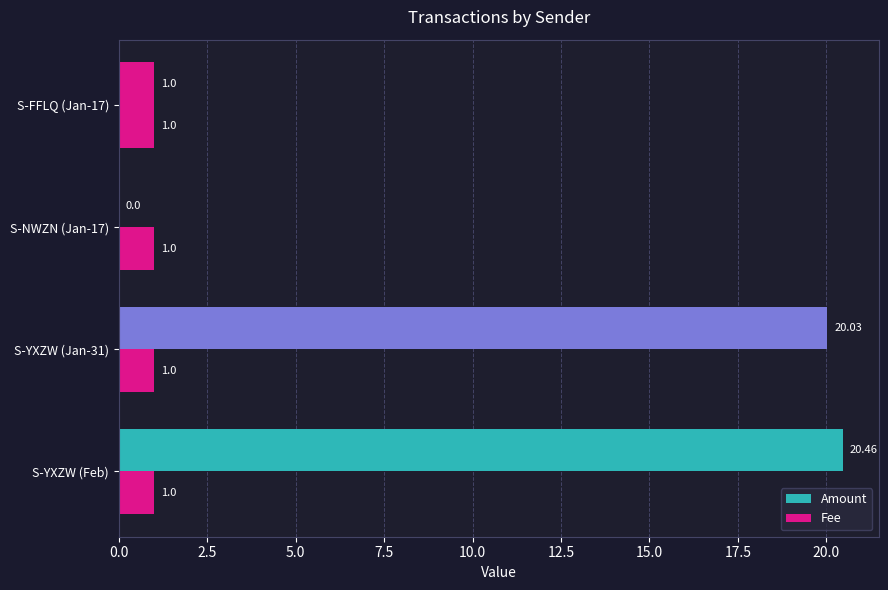

At how many categories does at least one series exceed 16?

2